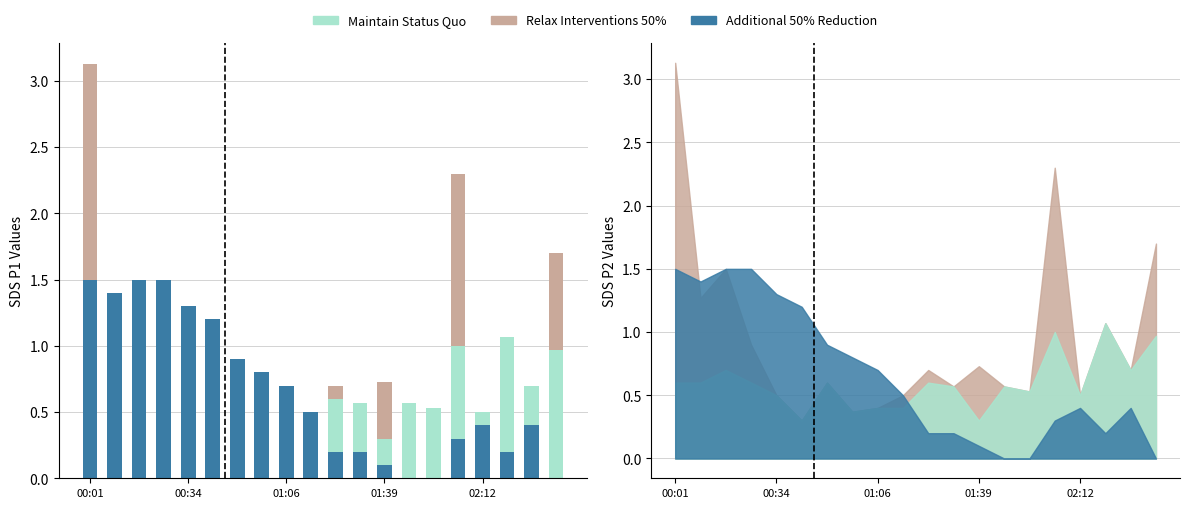

True or false: Relax Interventions 50% has a value of 1.3 at 00:01.

False